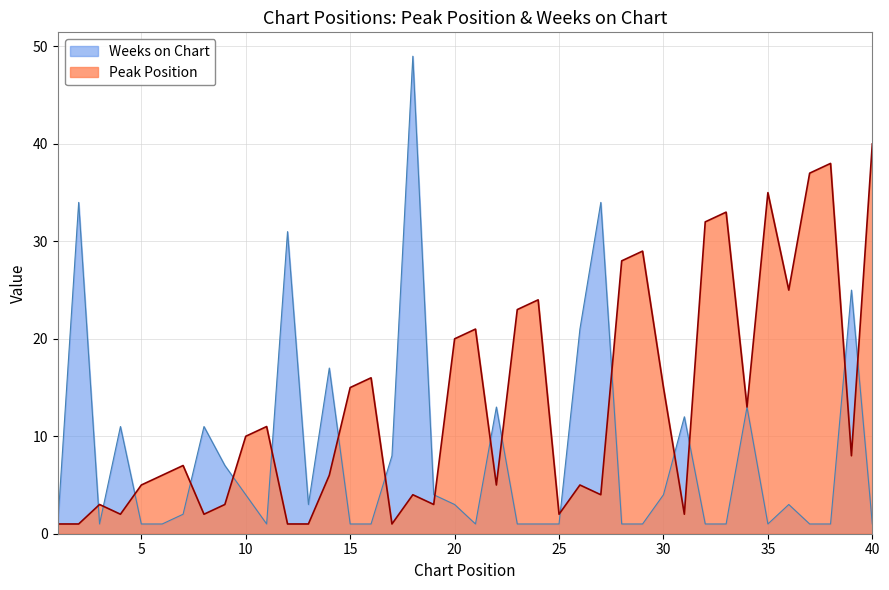

What are all the series names shown in the legend?

Weeks on Chart, Peak Position